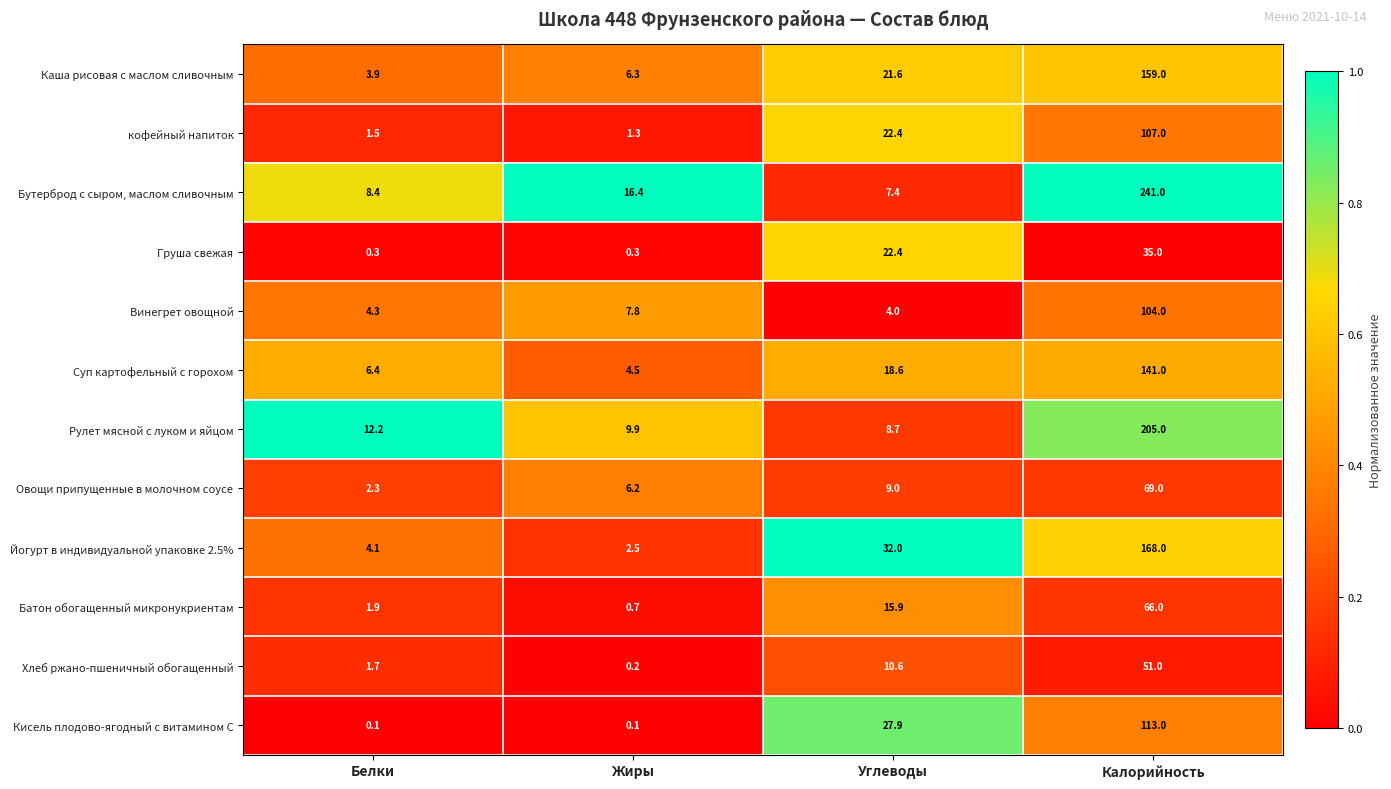

Rank the series by their maximum value, from lowest to highest.

Груша свежая, Хлеб ржано-пшеничный обогащенный, Батон обогащенный микронукриентам, Овощи припущенные в молочном соусе, Винегрет овощной, кофейный напиток, Кисель плодово-ягодный с витамином С, Суп картофельный с горохом, Каша рисовая с маслом сливочным, Йогурт в индивидуальной упаковке 2.5%, Рулет мясной с луком и яйцом, Бутерброд с сыром, маслом сливочным